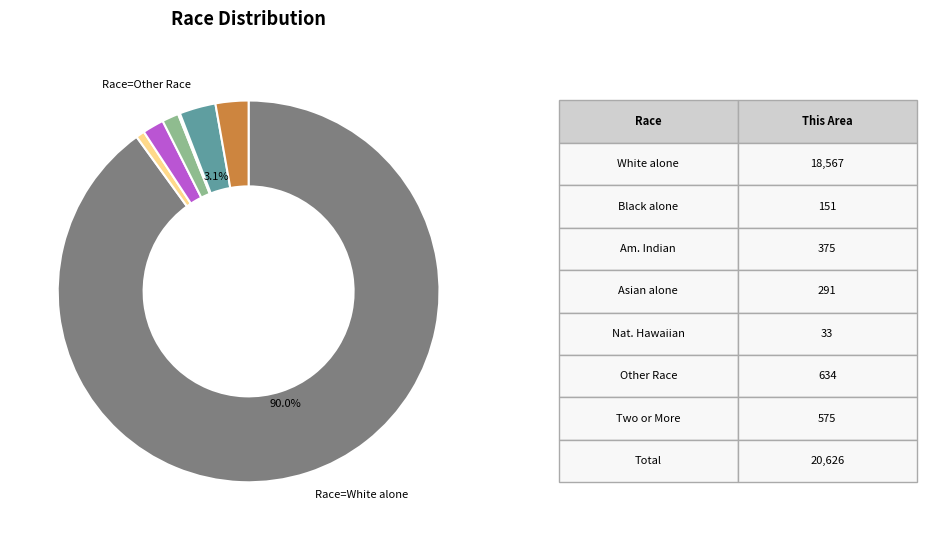

Is there any slice that represents more than half of the pie?

Yes